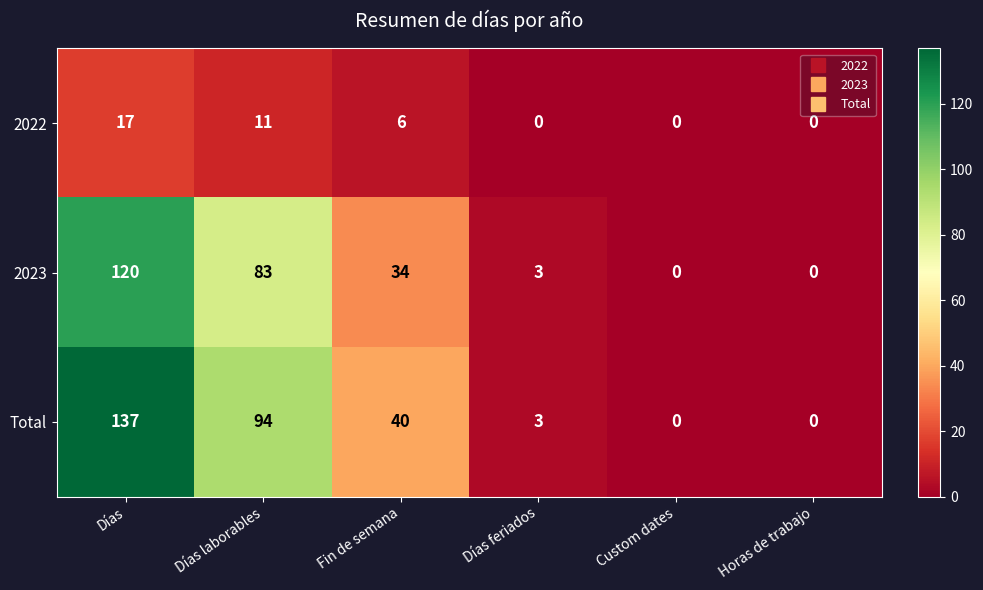

What is the sum of the 2022 values at Días and Días feriados?

17